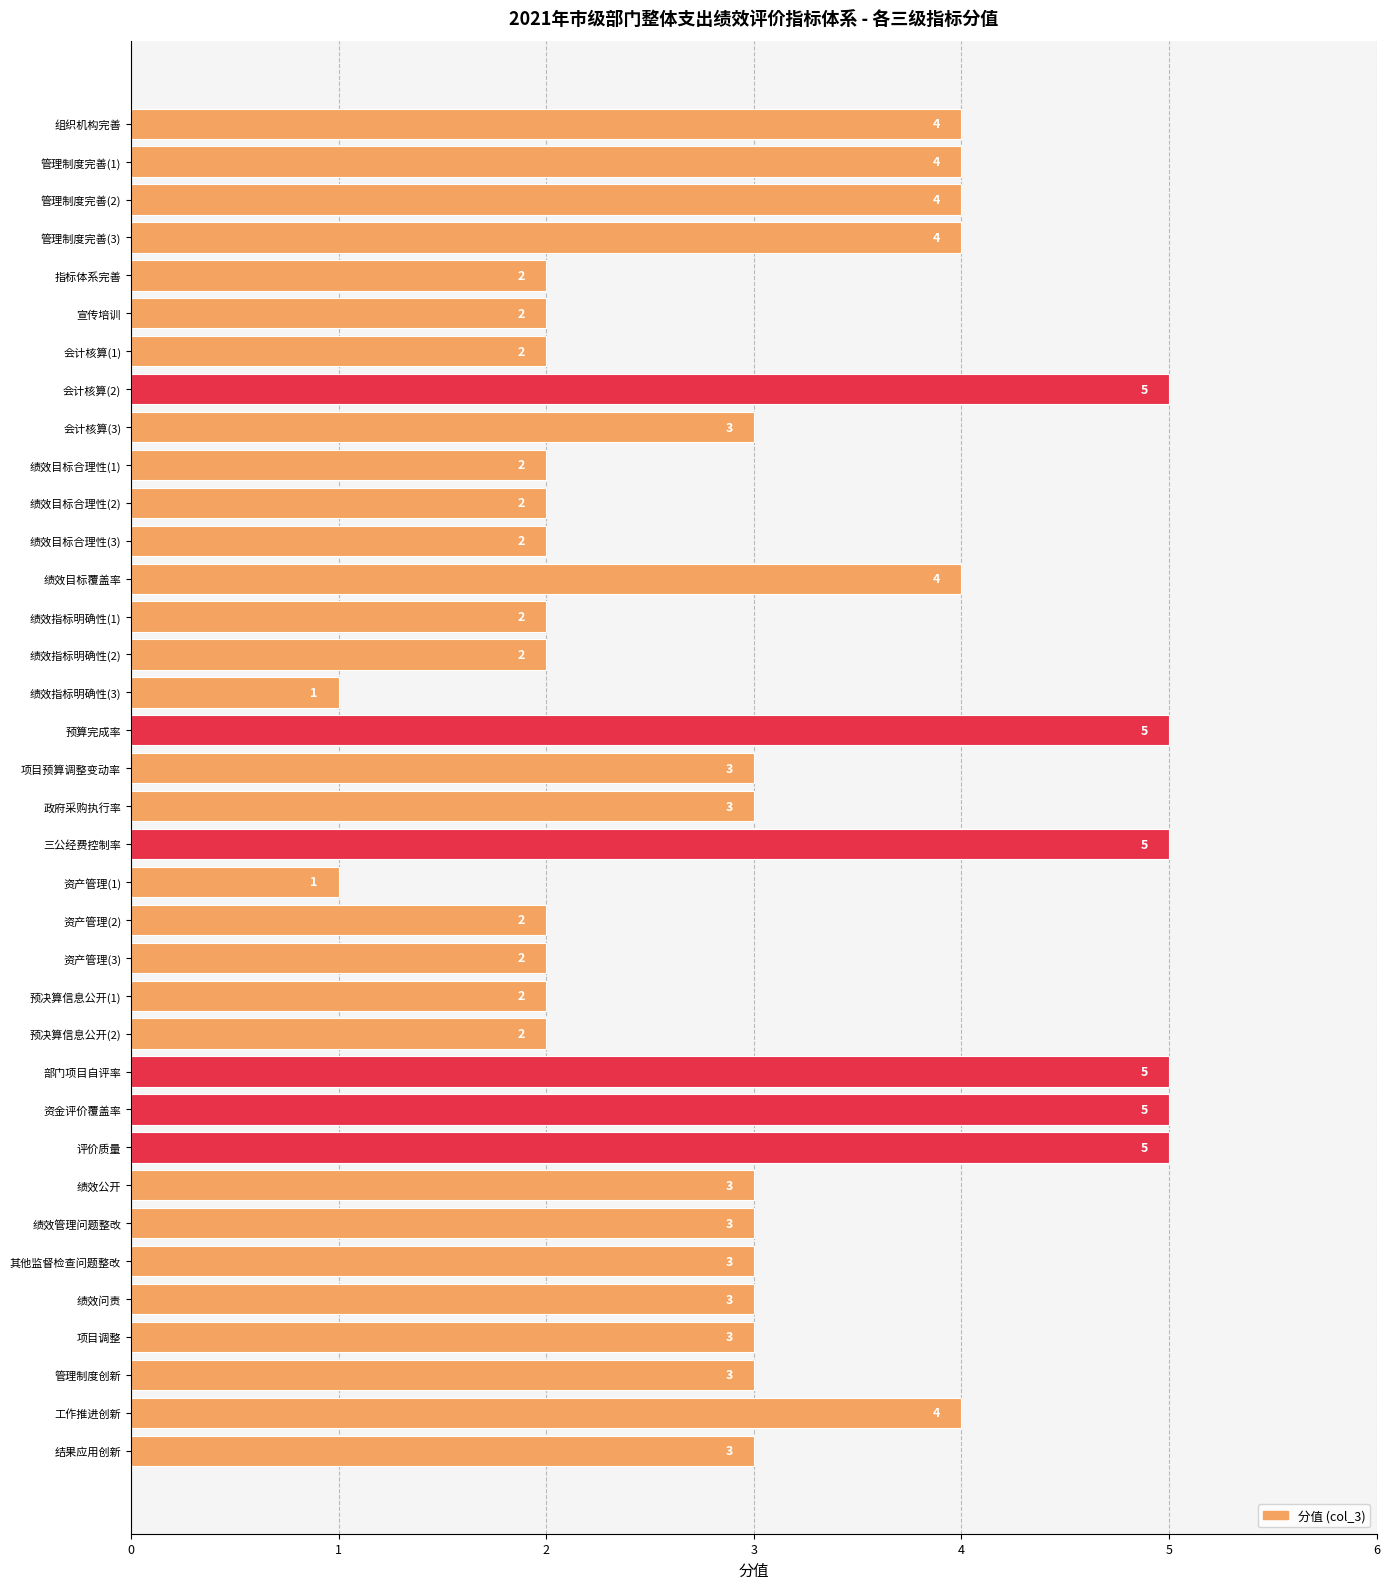

What is the average value?

3